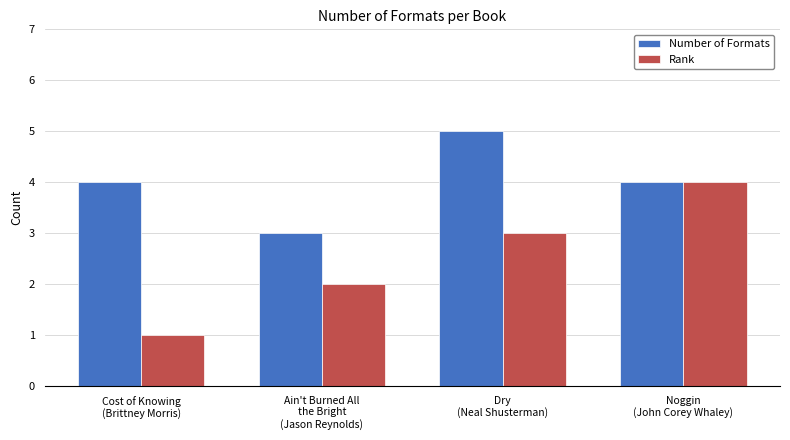

How many bars are there in each group?

2